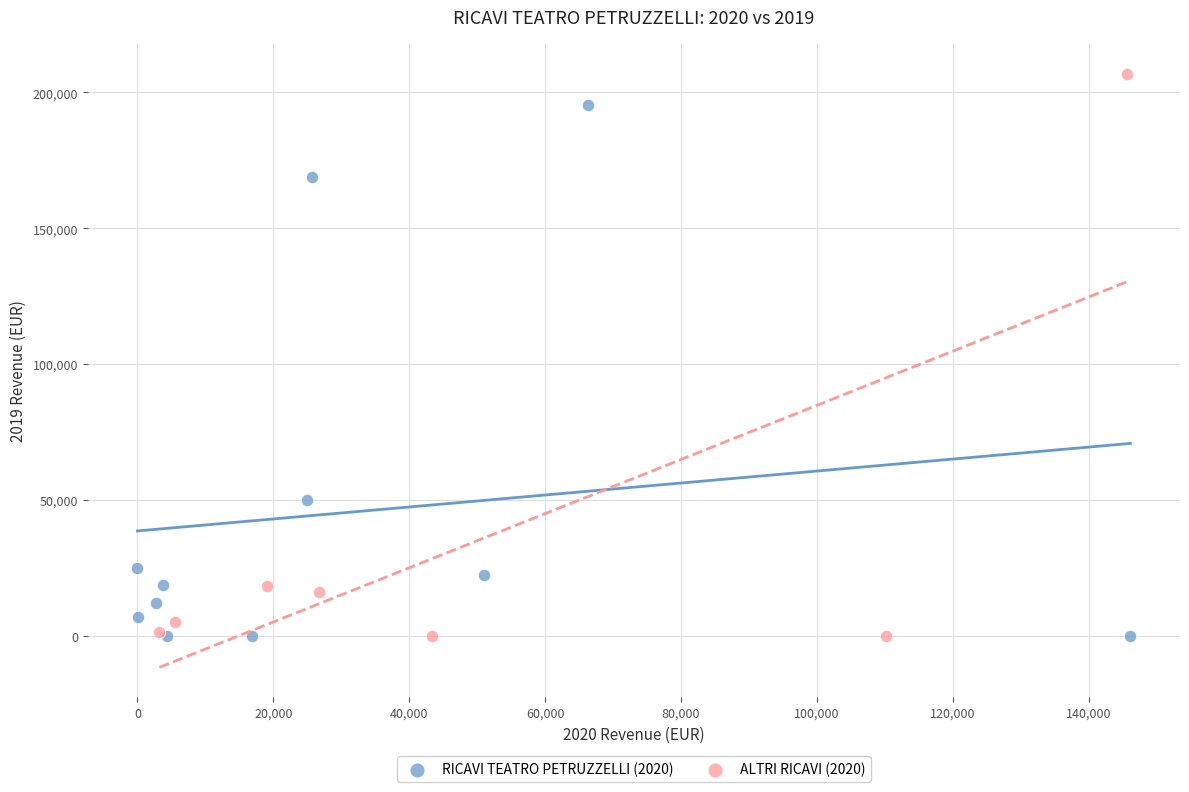

Which series reaches the maximum Y coordinate?

ALTRI RICAVI (2020)